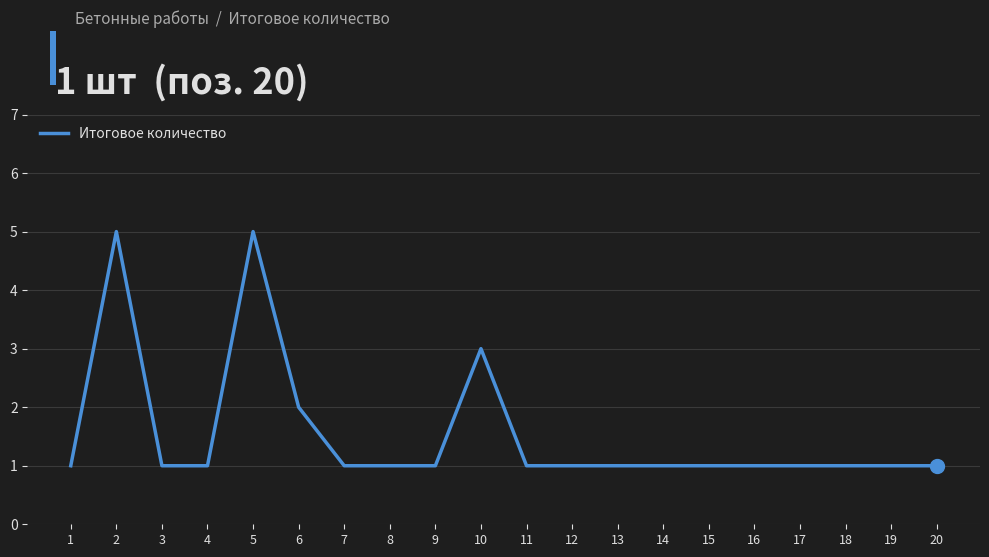

Which has a higher value, 10 or 2?

2